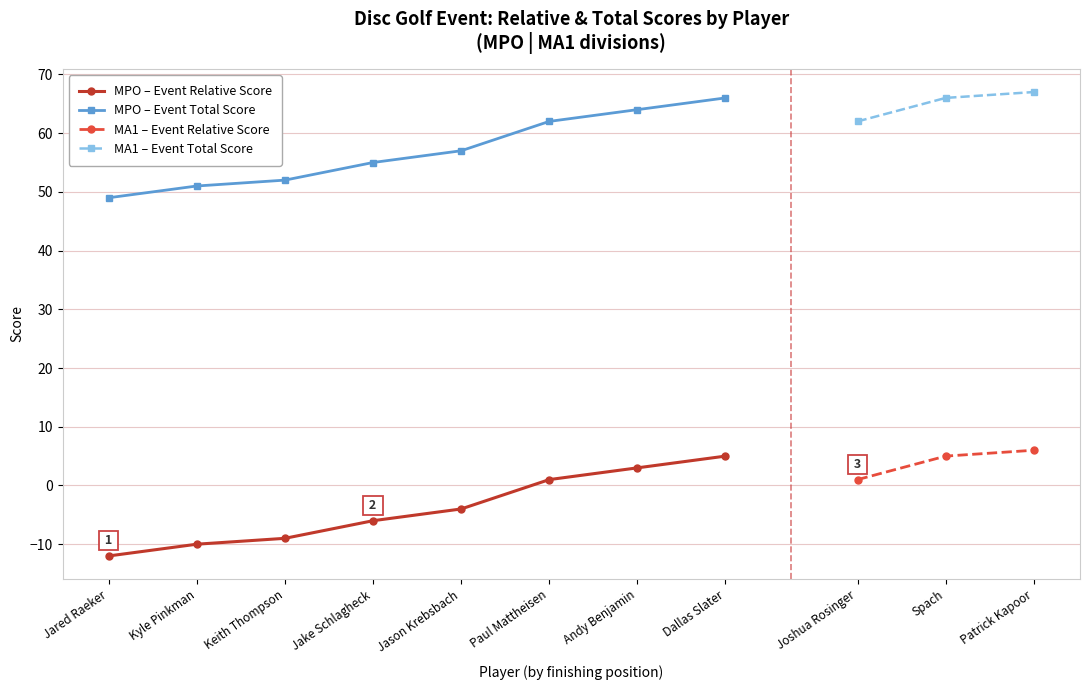

What is the total value across all series at Kyle Pinkman?

41